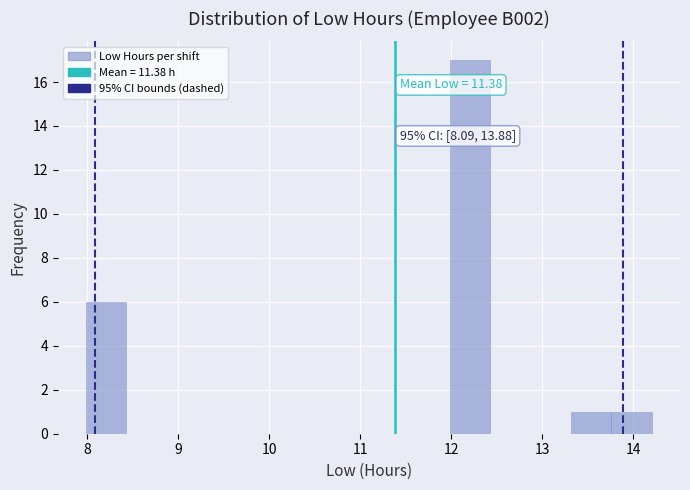

Over which range of the x-axis is the bar tallest?

12.0 to 12.4